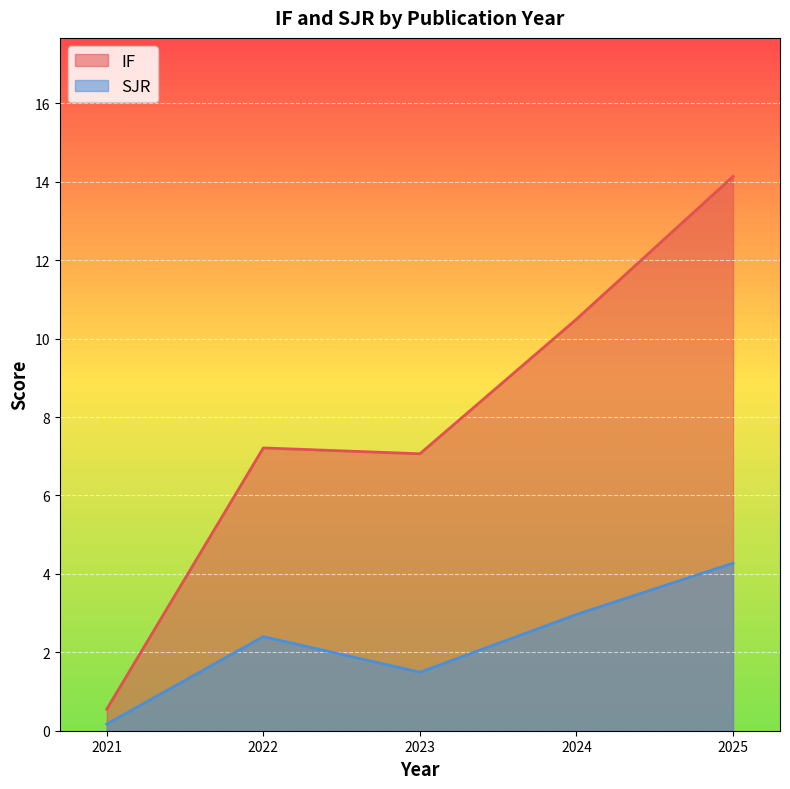

At 2024, list the series in order from smallest to largest.

SJR, IF